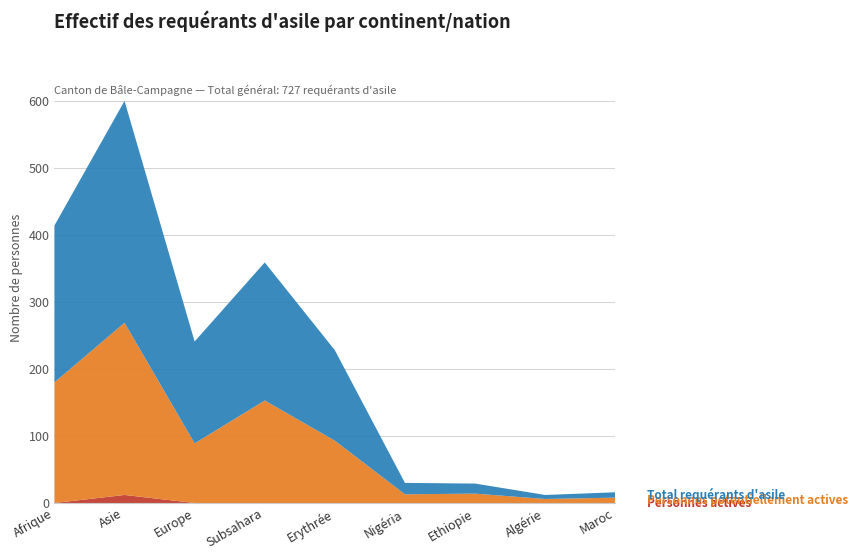

Reading left to right, what are all the values shown in this chart?

Personnes actives: 0	12	0	0	0	0	0	0	0
Personnes potentiellement actives: 180	257	89	153	93	13	14	6	8
Total requérants d'asile: 234	331	152	206	135	17	15	6	8